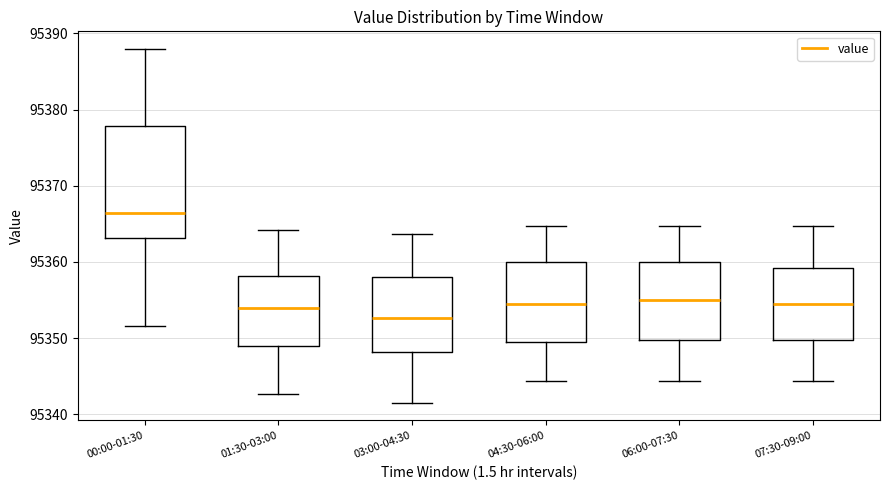

Reading left to right, read every box against the y-axis: the position of its median line, the range the box covers, and the ends of its whiskers. The values are not printed on the chart, so give them approximately, as read against the axis.

00:00-01:30: median 95366, box 95363 to 95378, whiskers 95352 to 95388
01:30-03:00: median 95354, box 95349 to 95358, whiskers 95343 to 95364
03:00-04:30: median 95353, box 95348 to 95358, whiskers 95342 to 95364
04:30-06:00: median 95354, box 95350 to 95360, whiskers 95344 to 95365
06:00-07:30: median 95355, box 95350 to 95360, whiskers 95344 to 95365
07:30-09:00: median 95354, box 95350 to 95359, whiskers 95344 to 95365